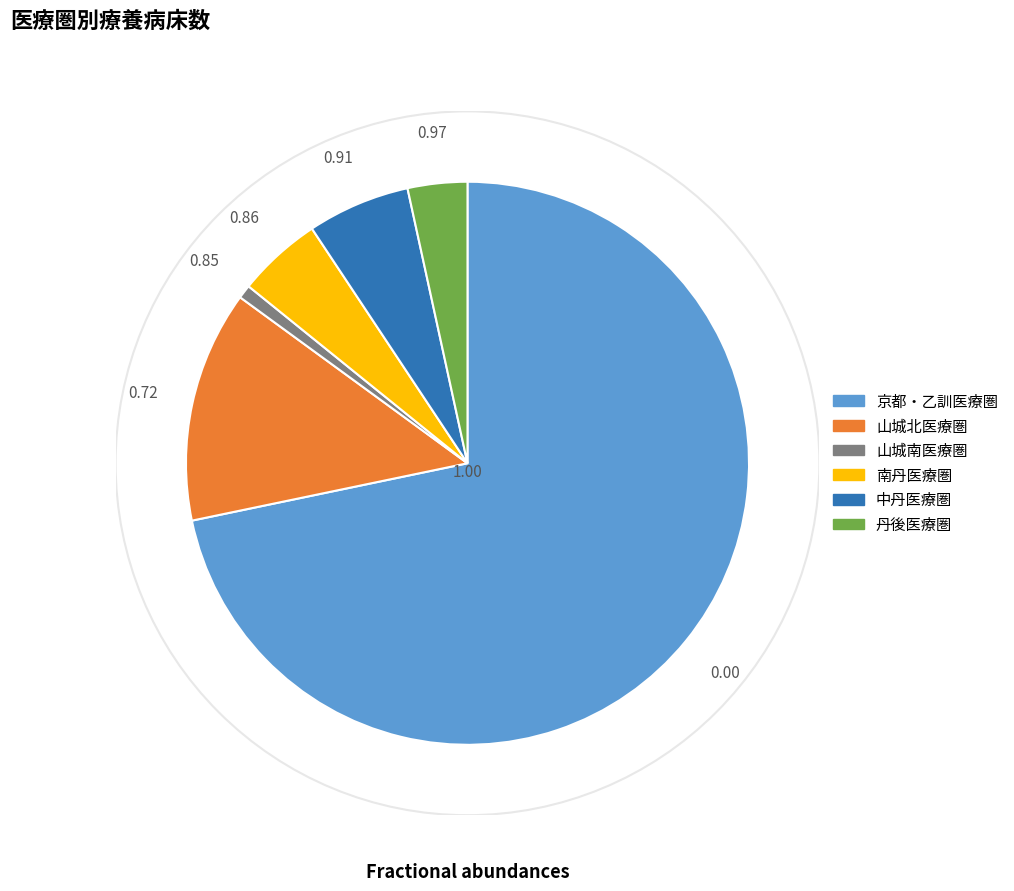

Approximately how many times larger is the value at 中丹医療圏 compared to 丹後医療圏?

1.7